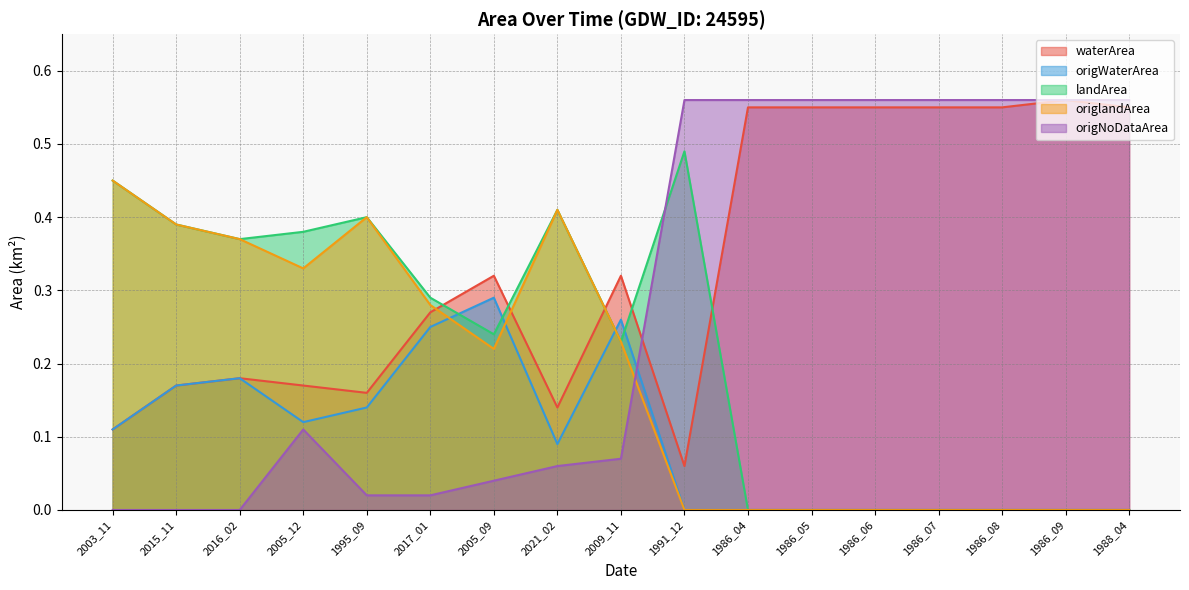

What is the label of the 5th point from the left?

1995_09